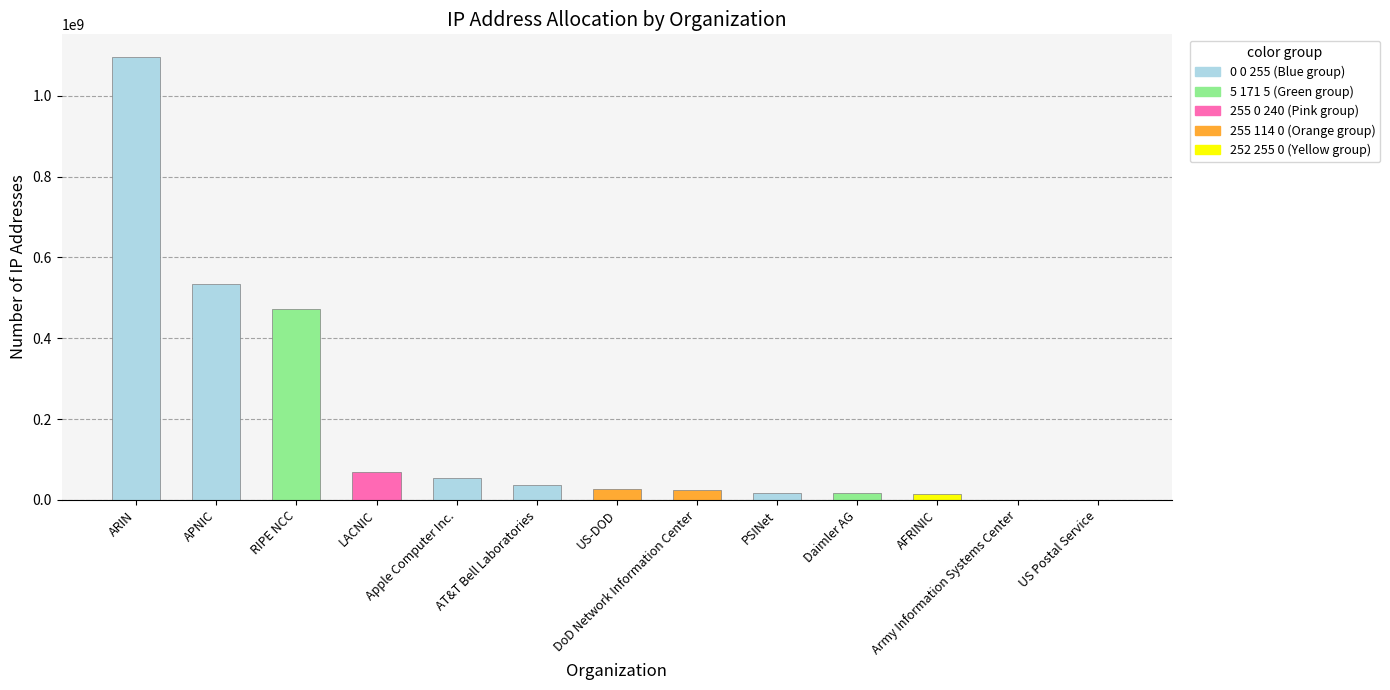

At which label is the value closest to 548666944?

APNIC